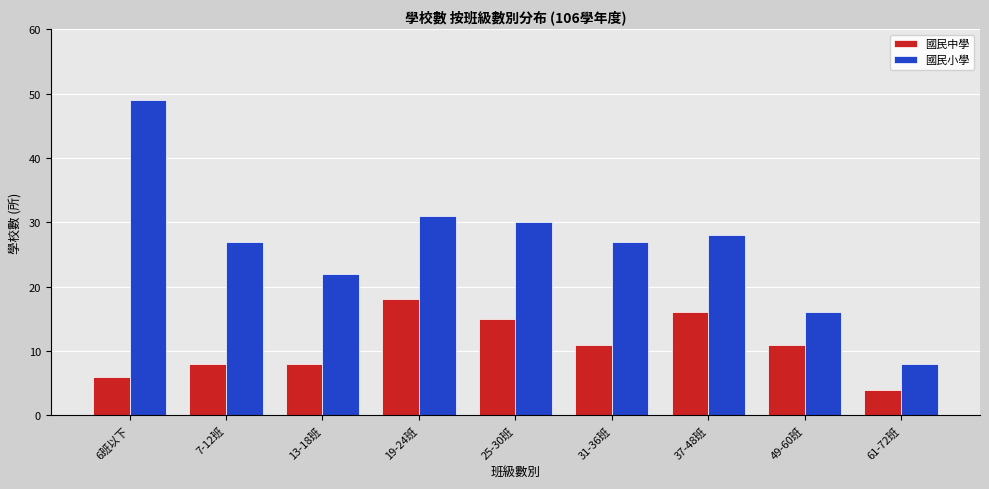

Which series has the largest total across all categories?

國民小學